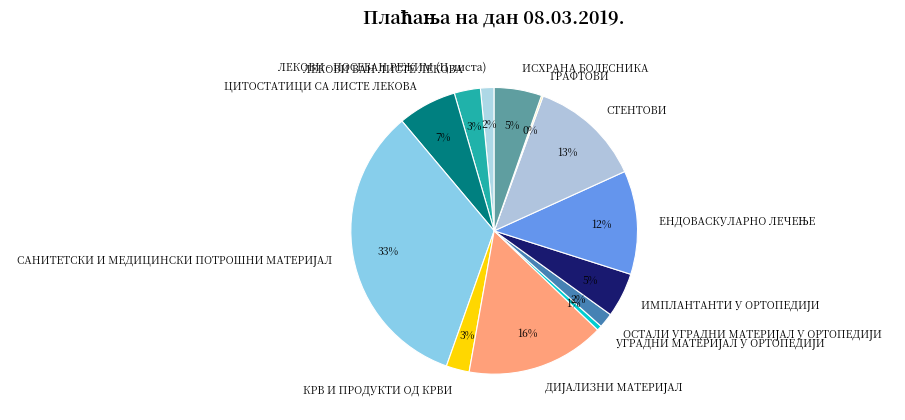

Does any single category account for the majority?

No